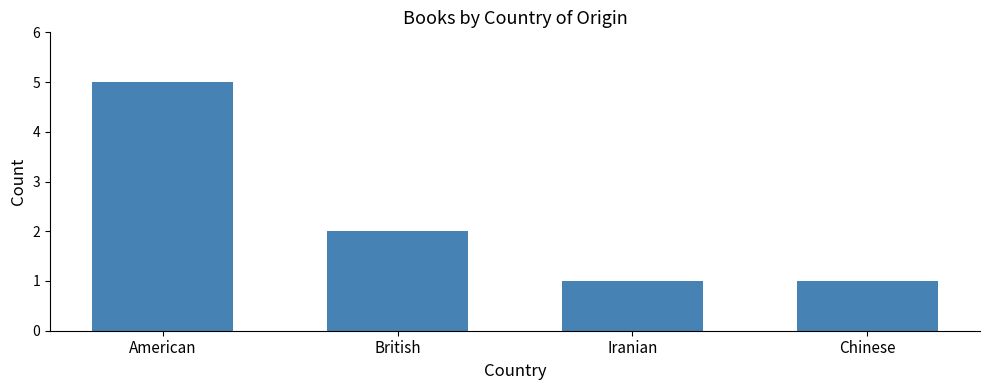

At which category does the chart reach its peak across all series?

American